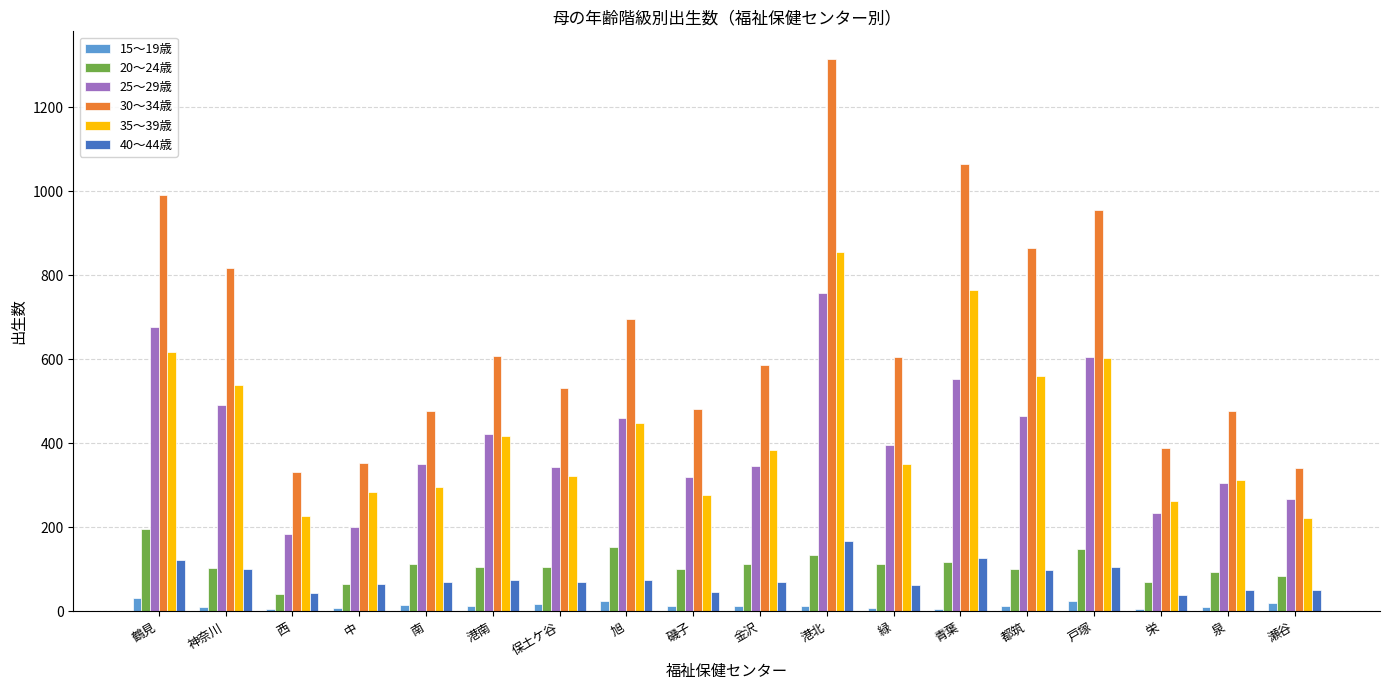

What value does the 20～24歳 series have at 緑?

112